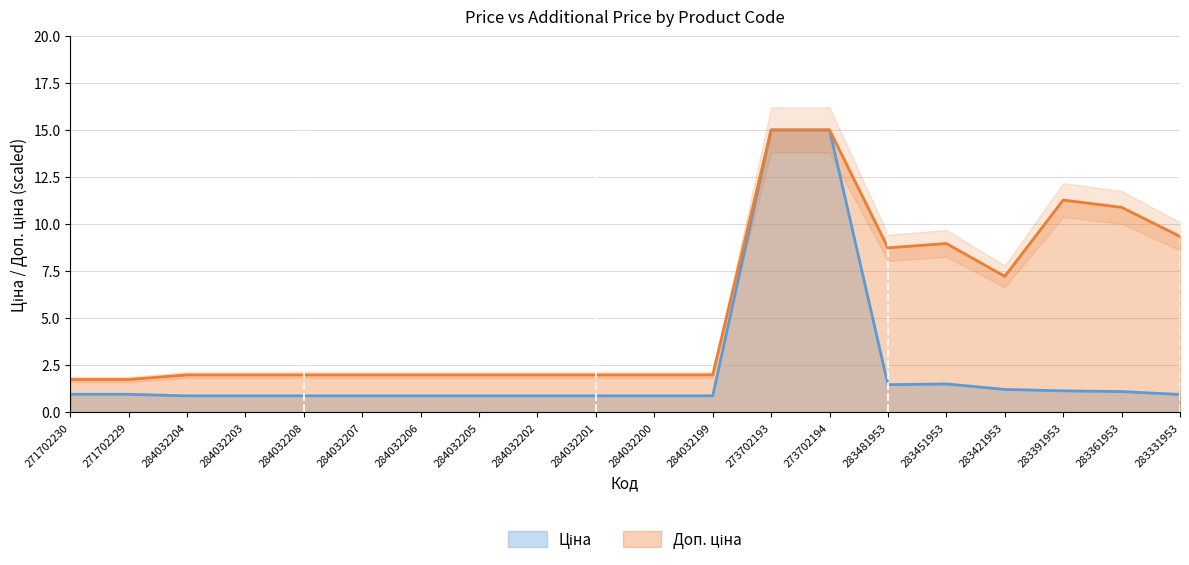

What is the value of the Ціна point at the 4th from the left?

0.9